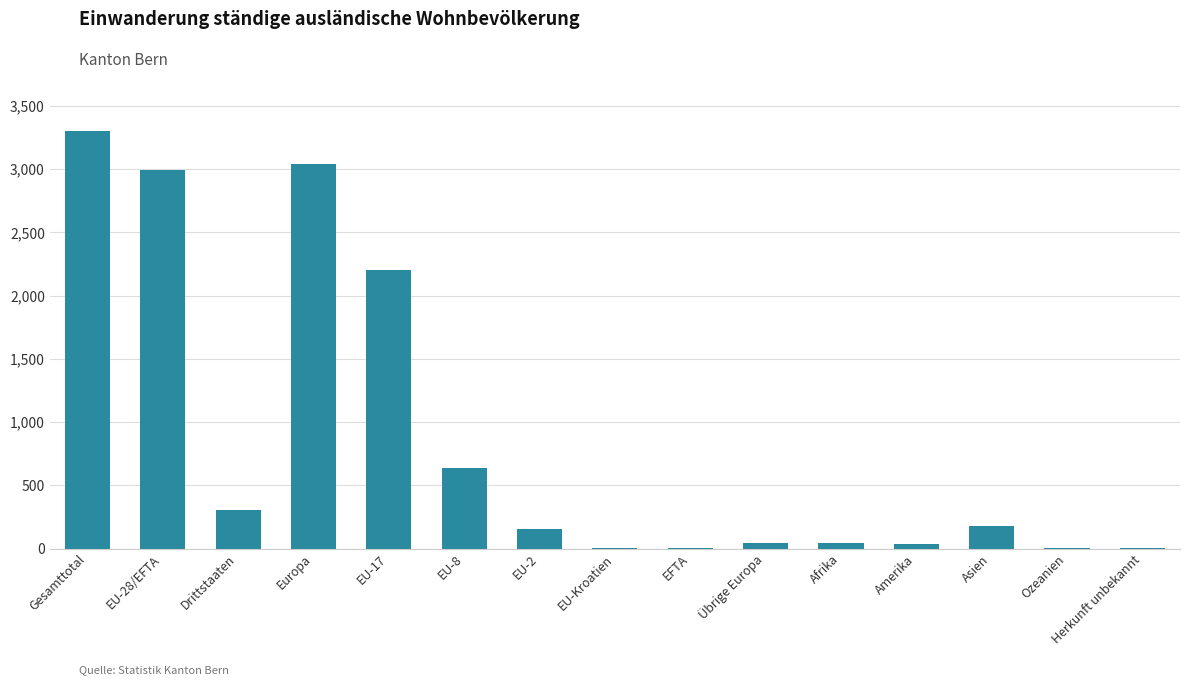

At which category does the chart reach its peak across all series?

Gesamttotal